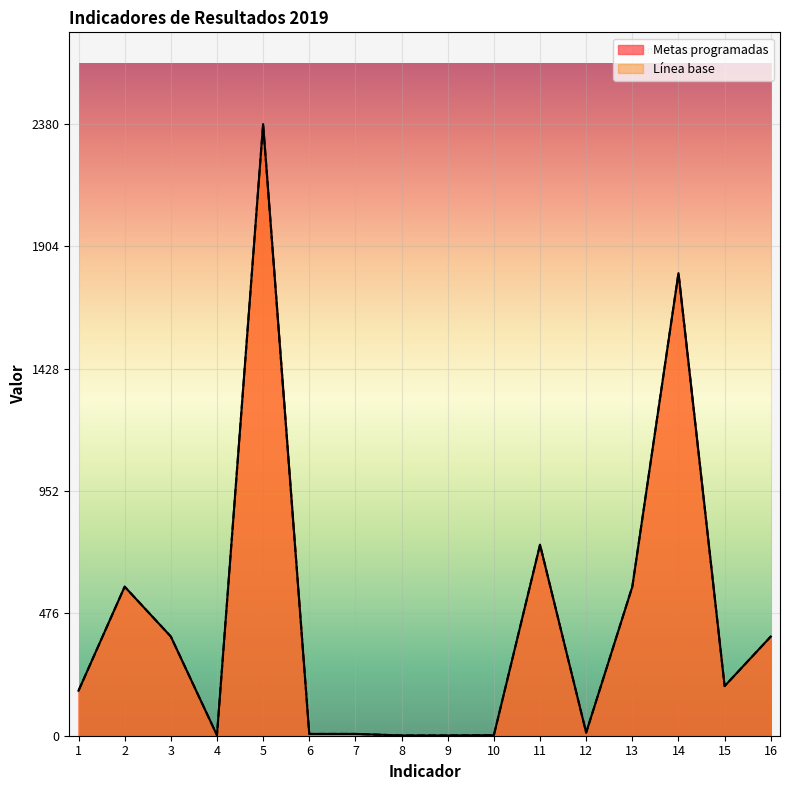

How many lines are shown in the chart?

2